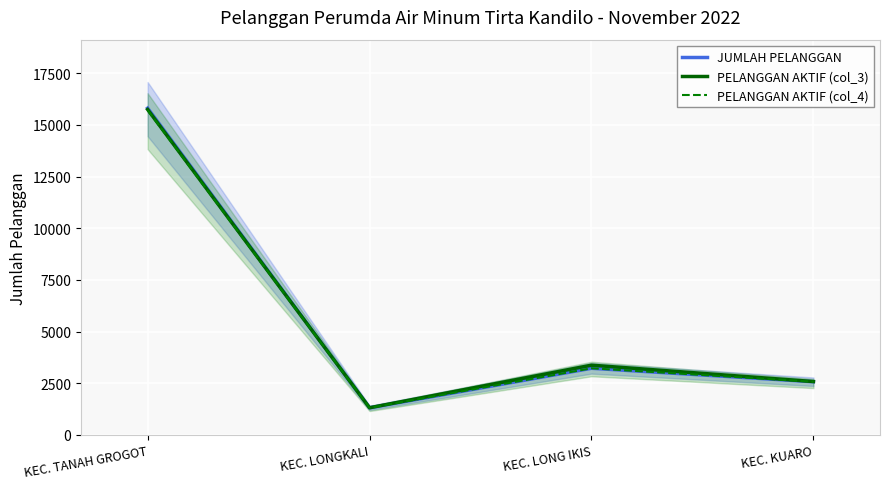

Which series has the largest range (max minus min)?

JUMLAH PELANGGAN